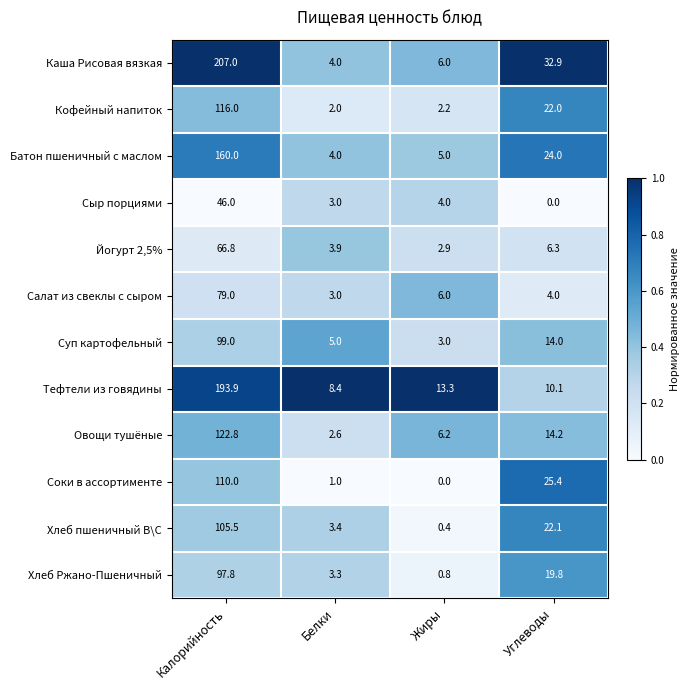

How many series are shown in this chart?

12